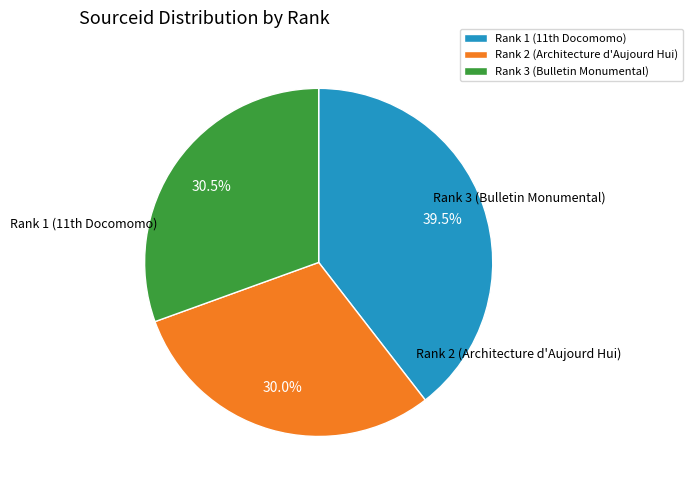

Combined, do Rank 3 (Bulletin Monumental) and Rank 2 (Architecture d'Aujourd Hui) account for over 50%?

Yes